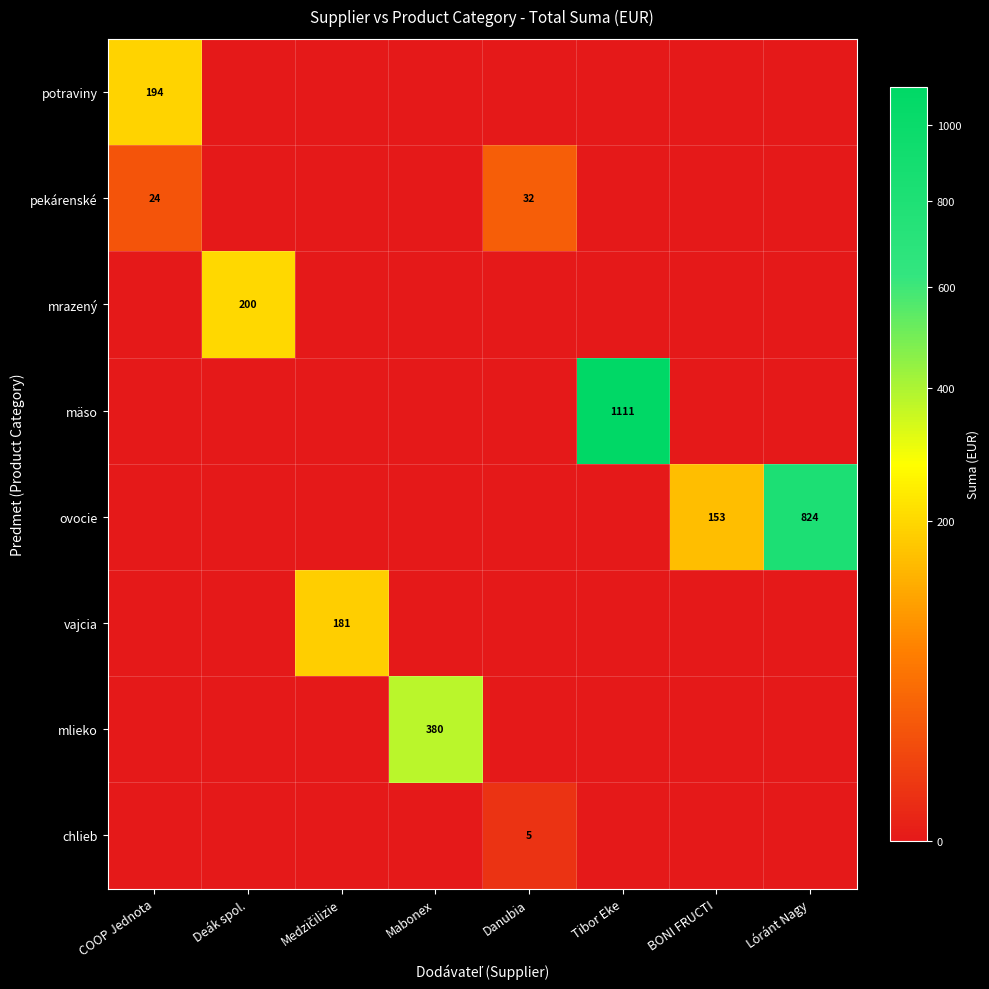

At how many categories does at least one series exceed 947?

1